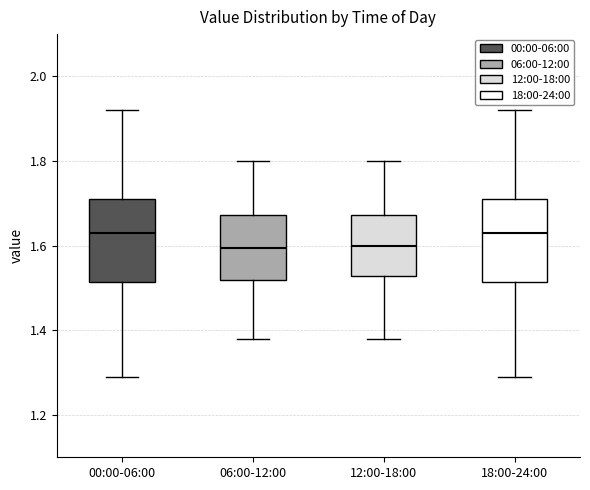

Reading left to right, transcribe this box plot: for each box, give where its median line is, the range the box spans, and where its two whiskers end, as read against the y-axis. The values are not printed on the chart, so give them approximately, as read against the axis.

00:00-06:00: median 1.64, box 1.52 to 1.72, whiskers 1.30 to 1.92
06:00-12:00: median 1.60, box 1.52 to 1.68, whiskers 1.38 to 1.80
12:00-18:00: median 1.60, box 1.52 to 1.68, whiskers 1.38 to 1.80
18:00-24:00: median 1.64, box 1.52 to 1.72, whiskers 1.30 to 1.92